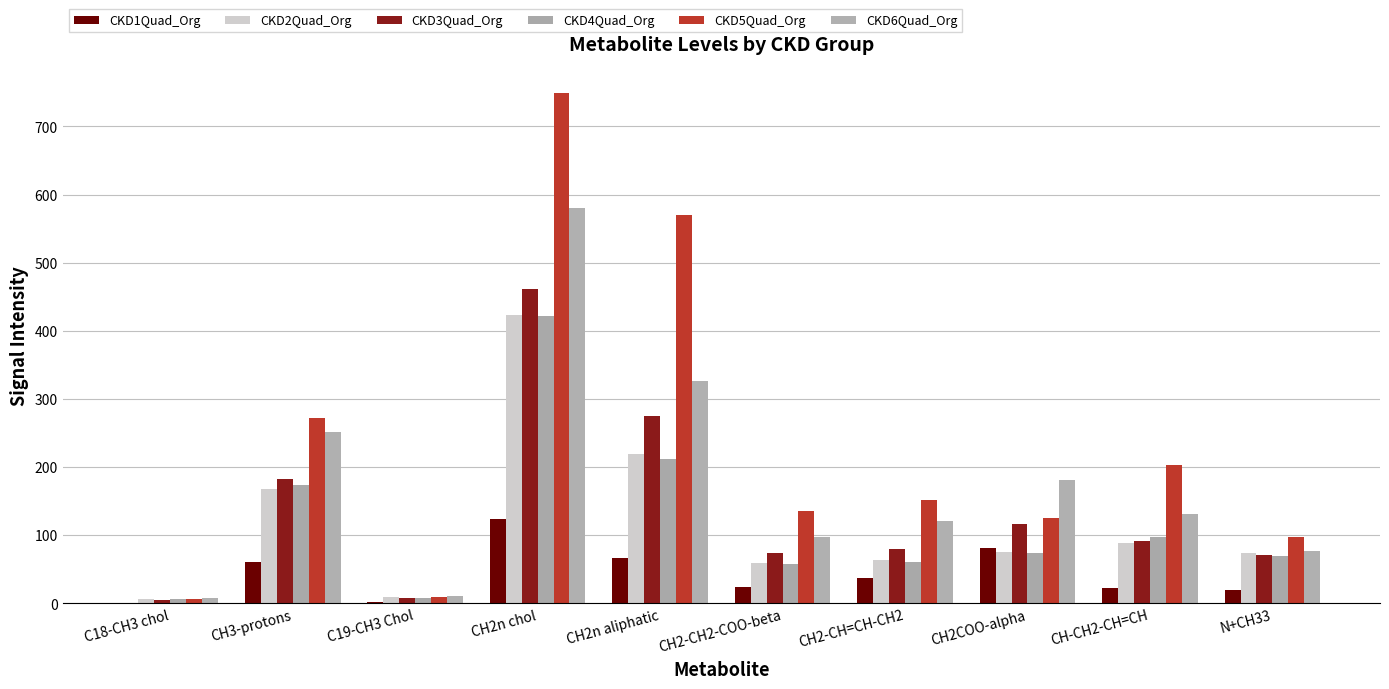

Count the number of categories in the chart.

10